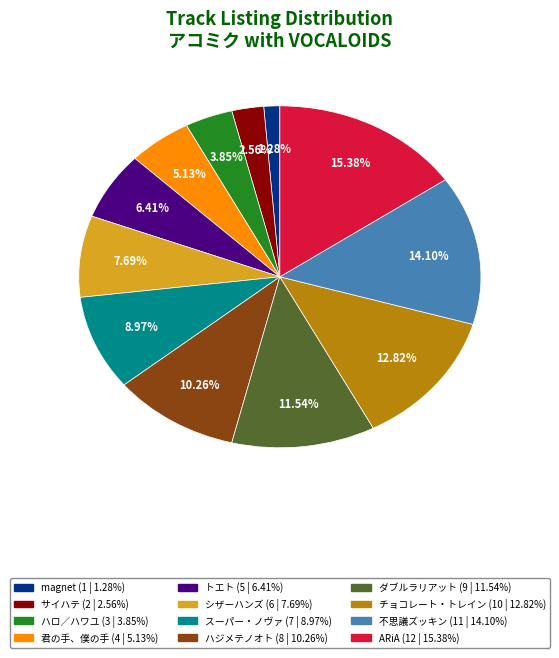

Which slice is the smallest?

magnet